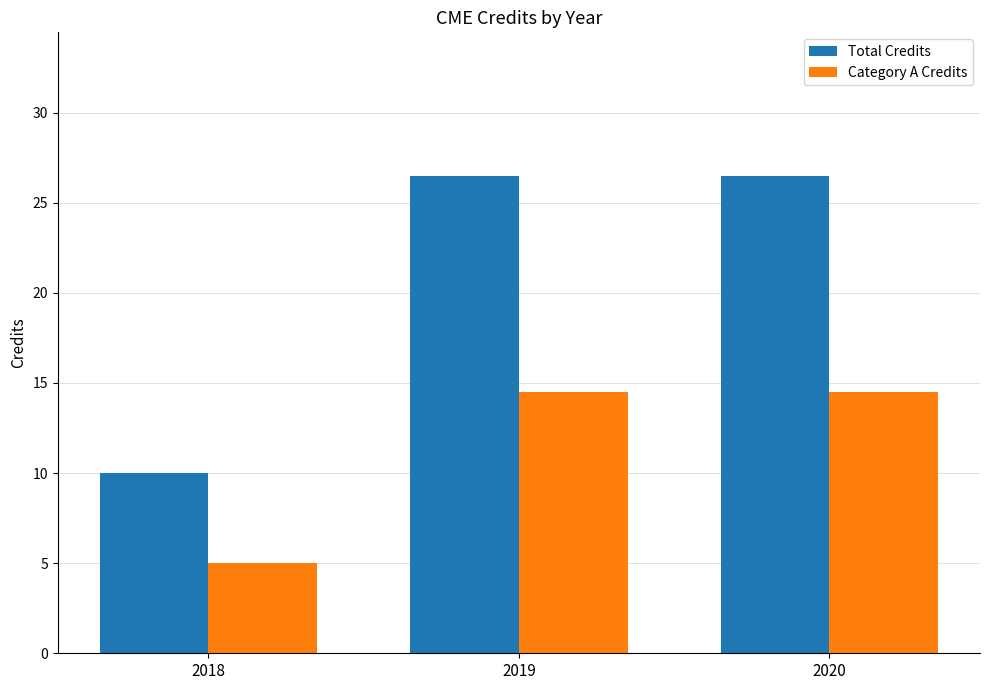

How many data points in Total Credits are above 26?

2